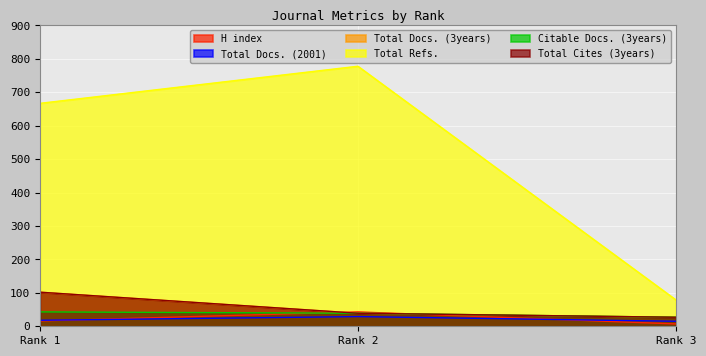

At which category is the sum across all series the highest?

Rank 2